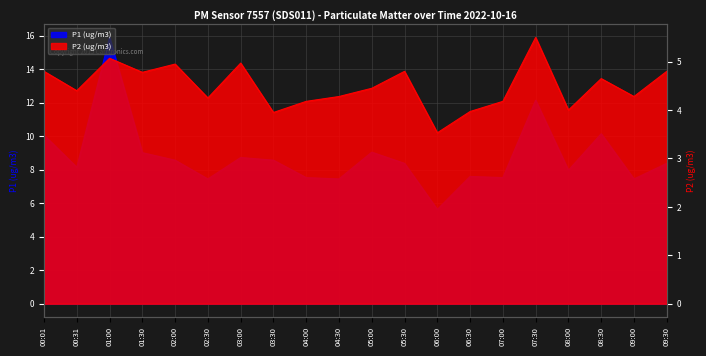

At how many categories does at least one series exceed 15?

1